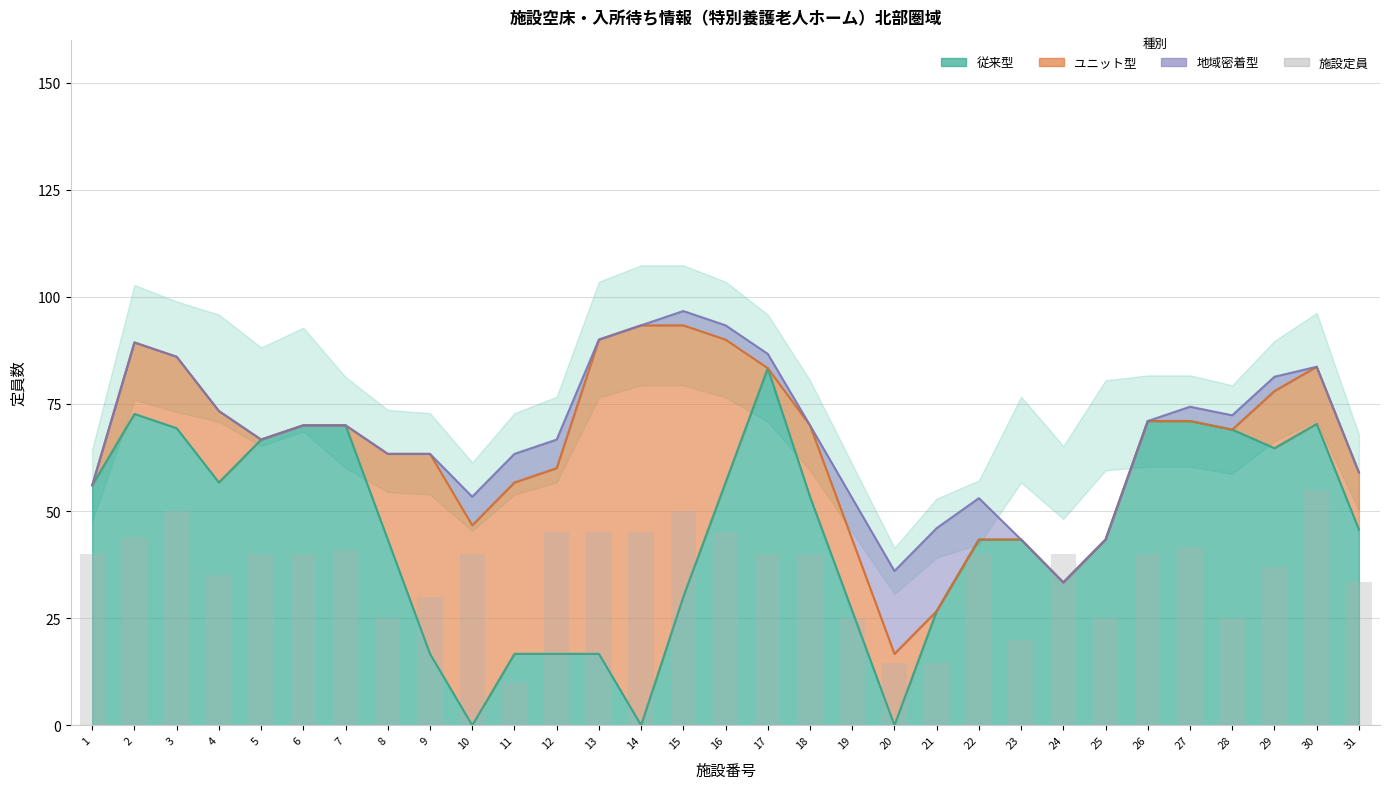

Are the bars horizontal?

No